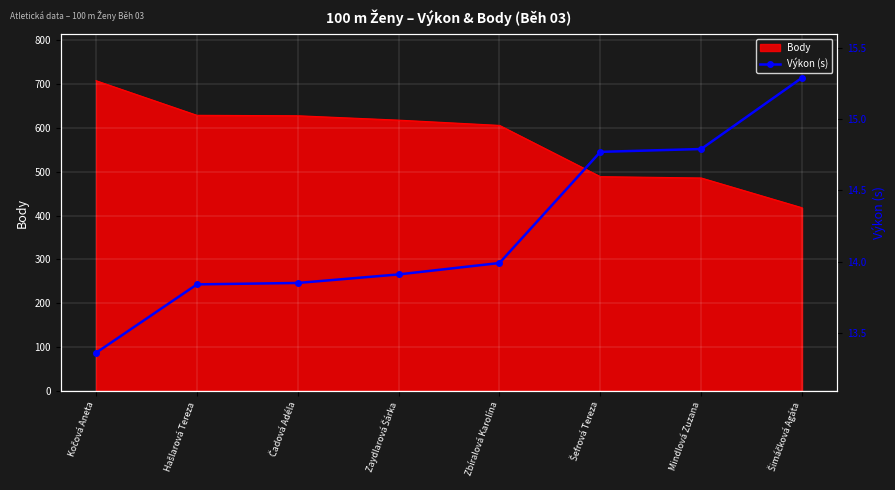

What is the minimum value for Body?

418